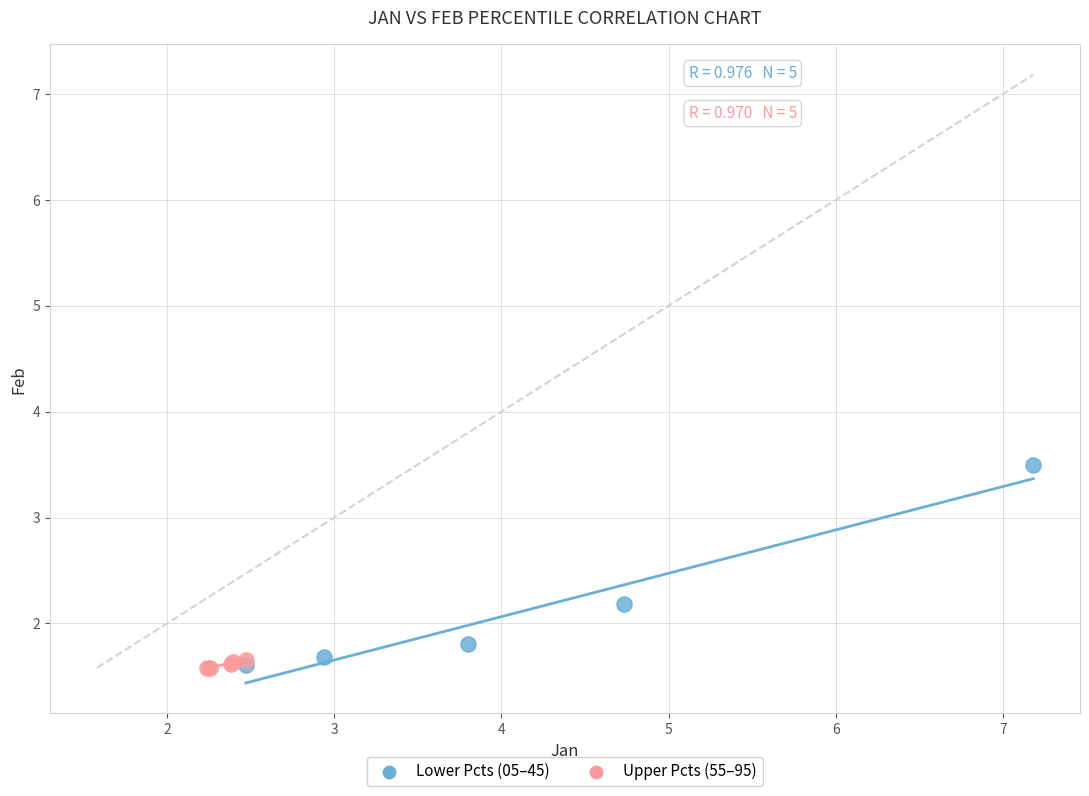

Which series has the largest Y range (max minus min)?

Lower Pcts (05–45)